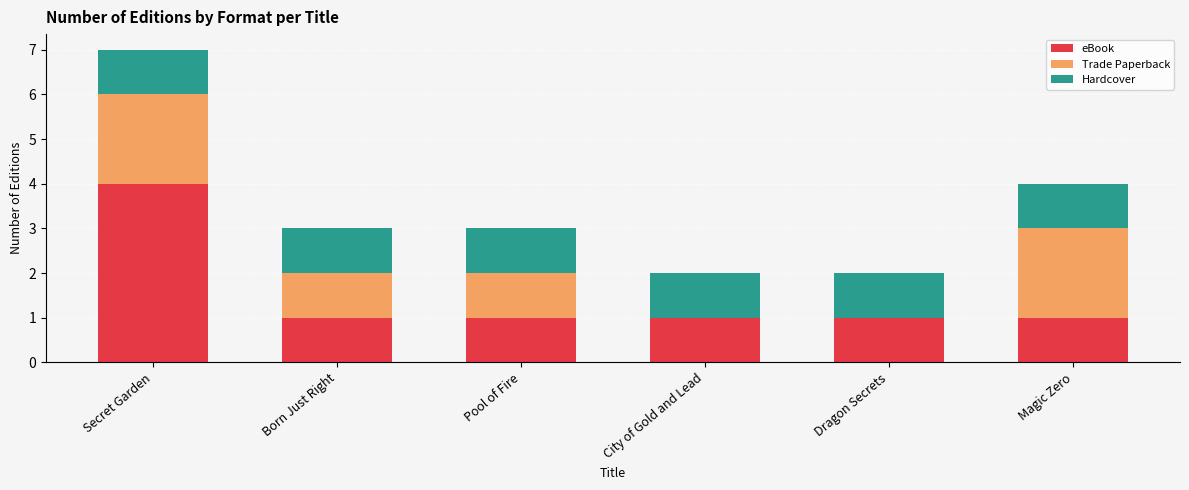

Is it true that eBook equals 1 at Magic Zero?

True